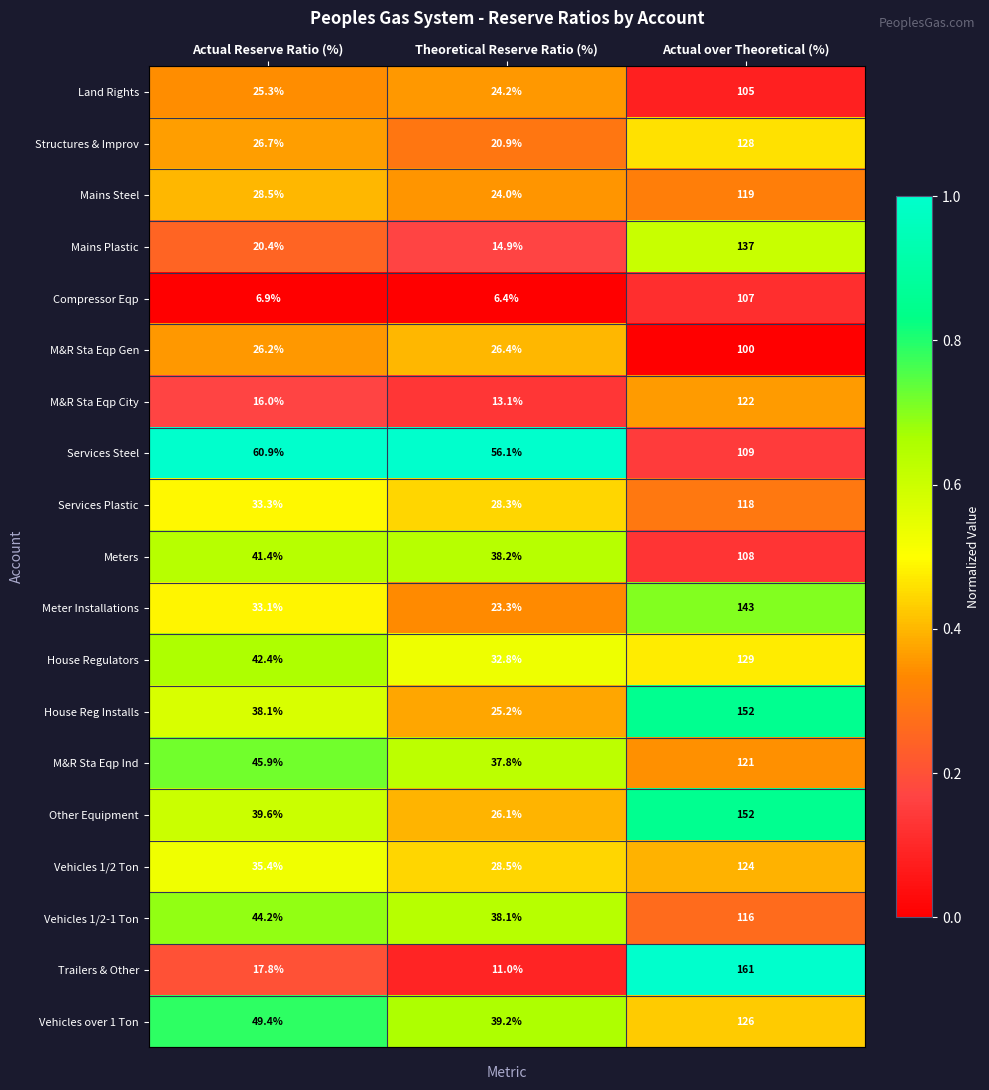

At which category is the sum across all series the highest?

Actual over Theoretical (%)